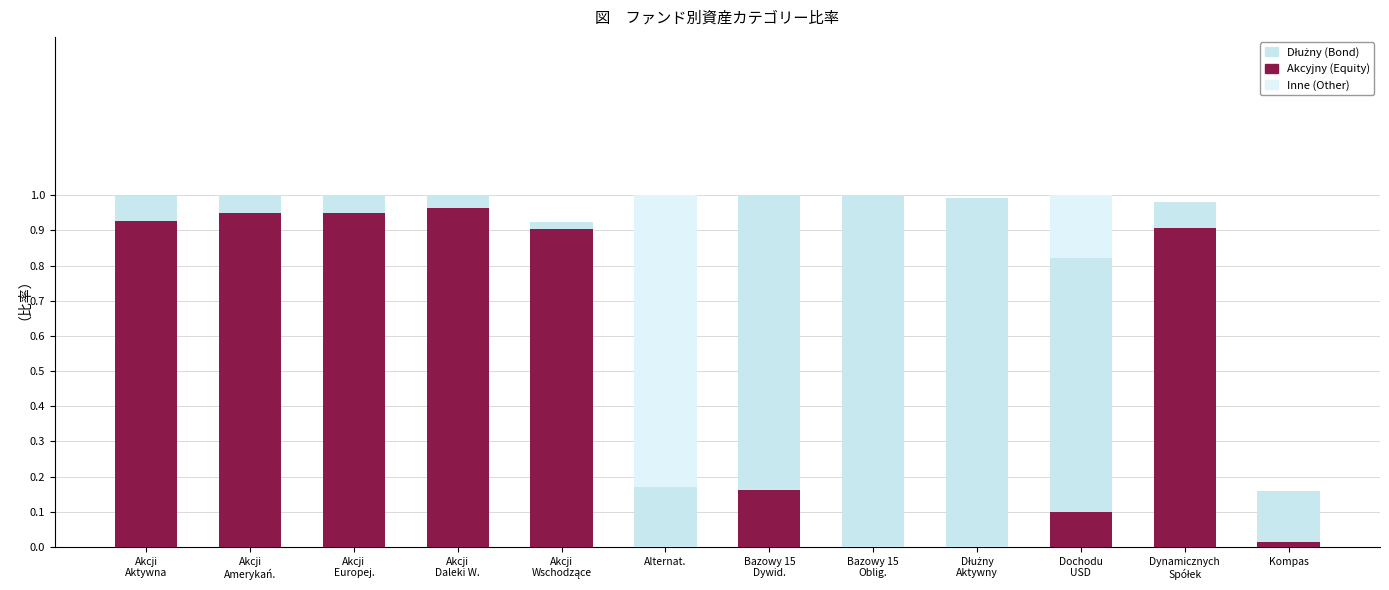

Is it true that Akcyjny equals 0.0 at Dłużny
Aktywny?

True